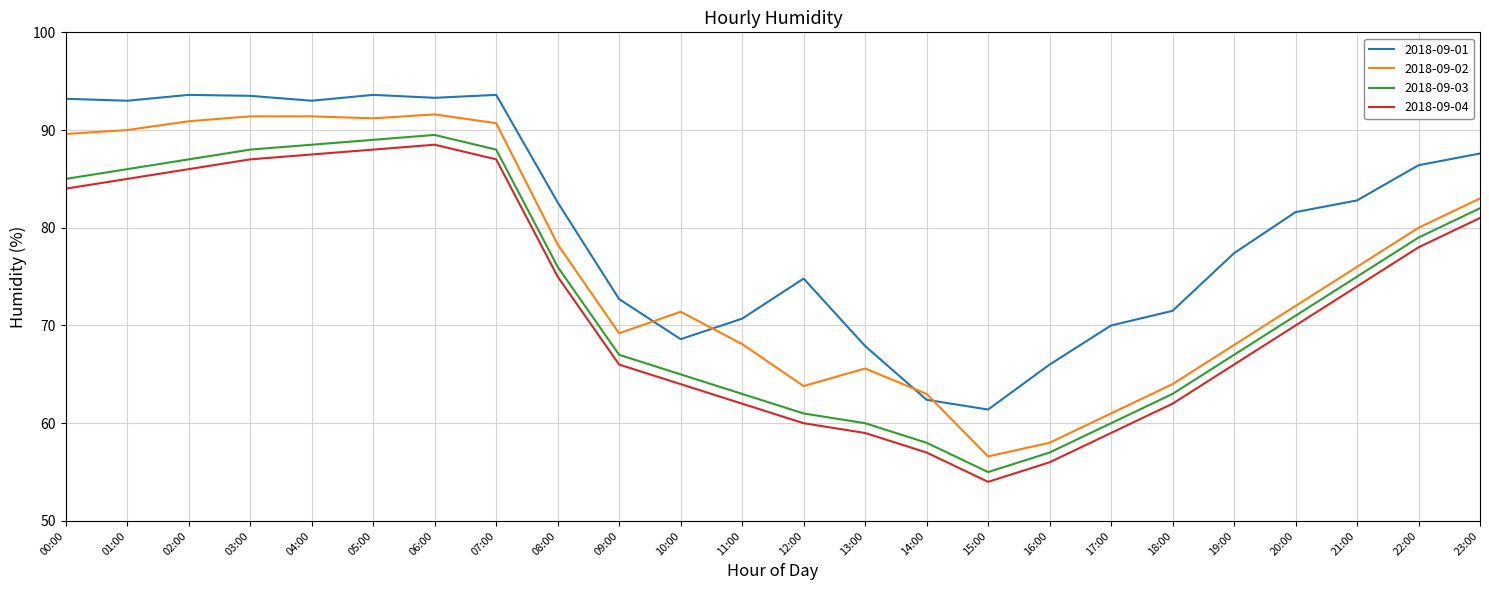

What is the difference between the highest and lowest values at 06:00?

4.8